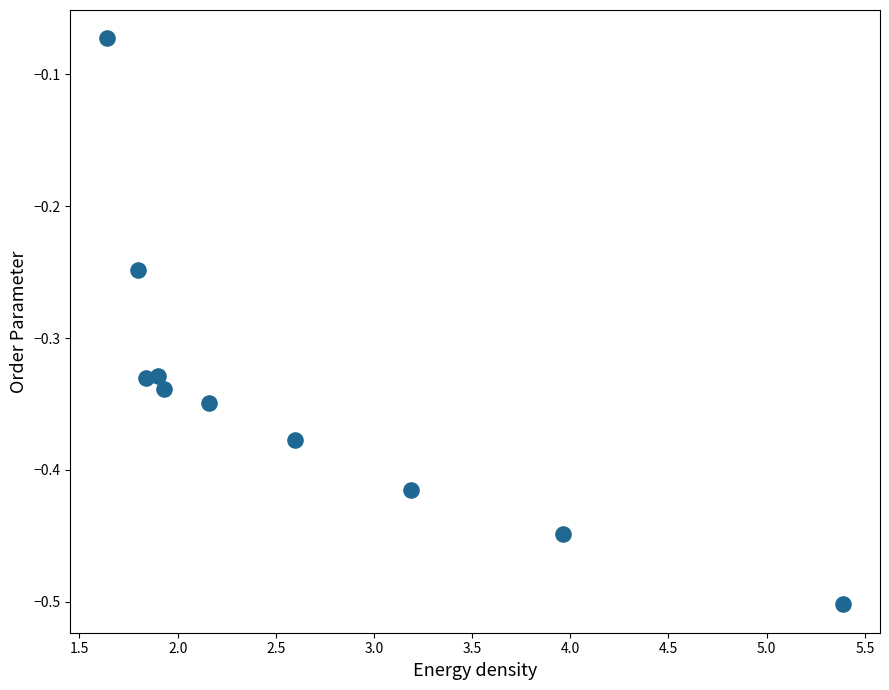

What is the range of Y values (max minus min)?

0.4